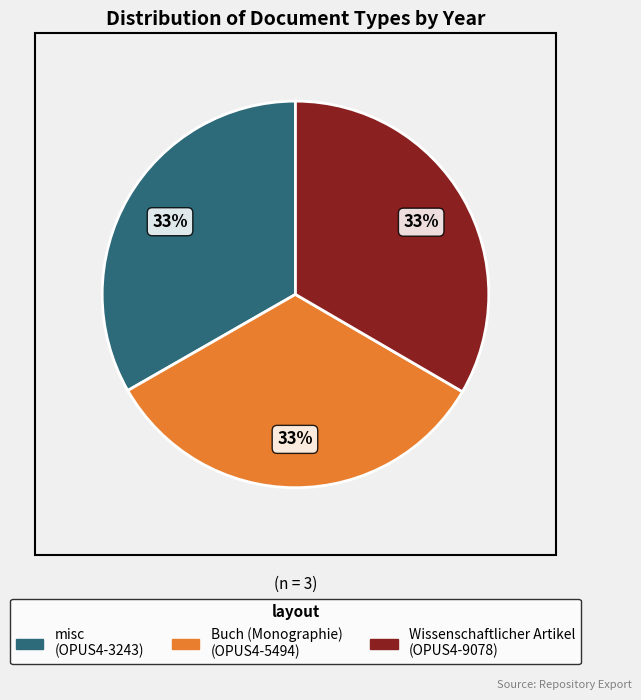

To the nearest percent, what is the average slice percentage?

33%